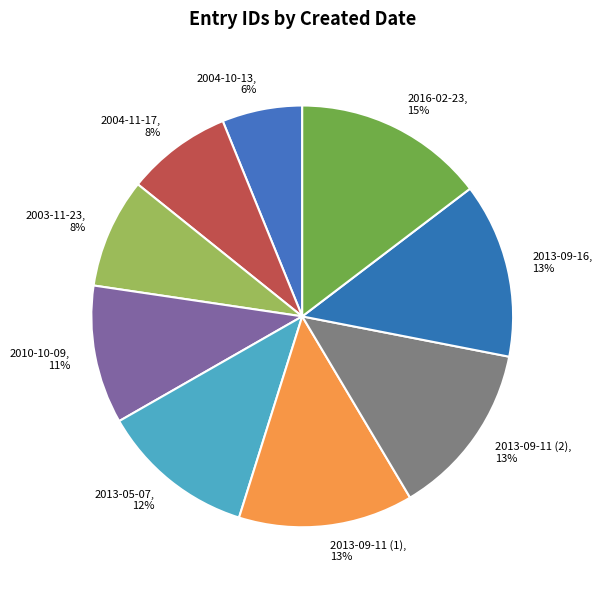

How many slices are in this pie chart?

9